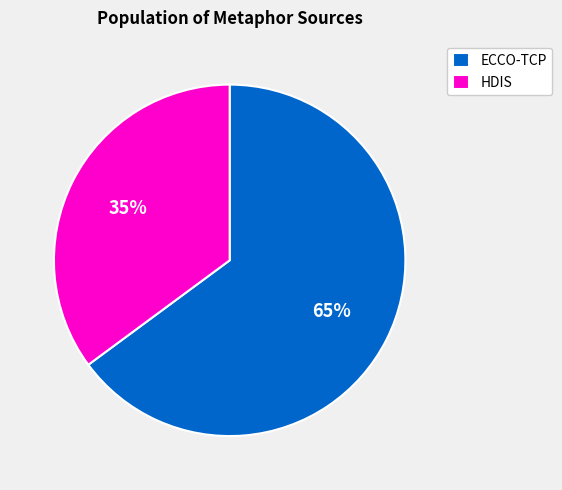

To the nearest percent, what is the combined percentage of ECCO-TCP and HDIS?

100%